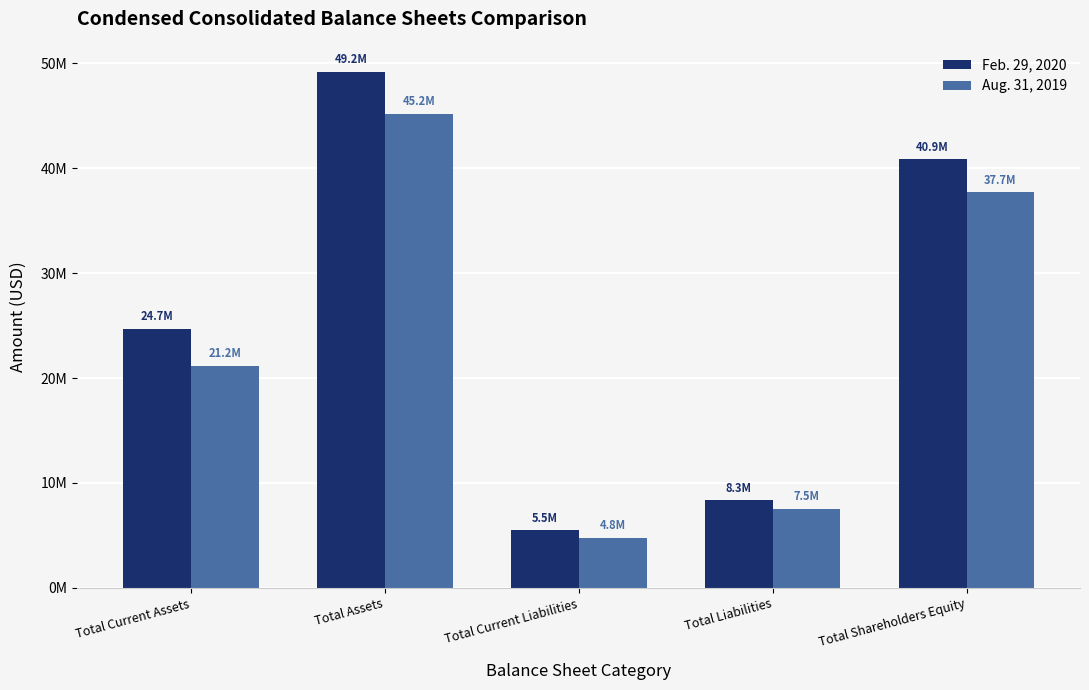

Which category has the highest value across all series?

Total Assets